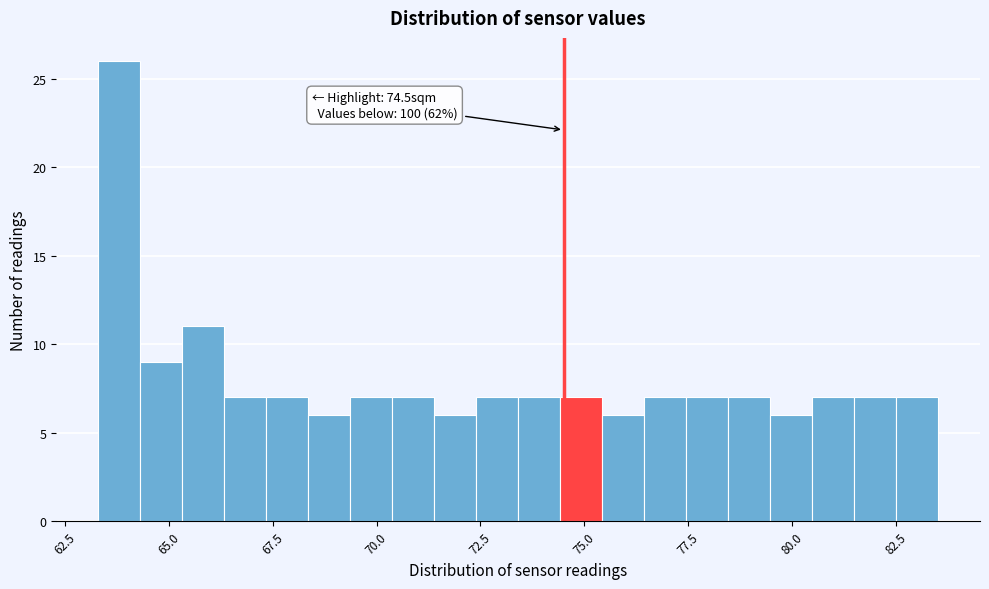

Around what value on the x-axis is the tallest bar? Give the approximate position of its centre, as read against the axis.

64.0